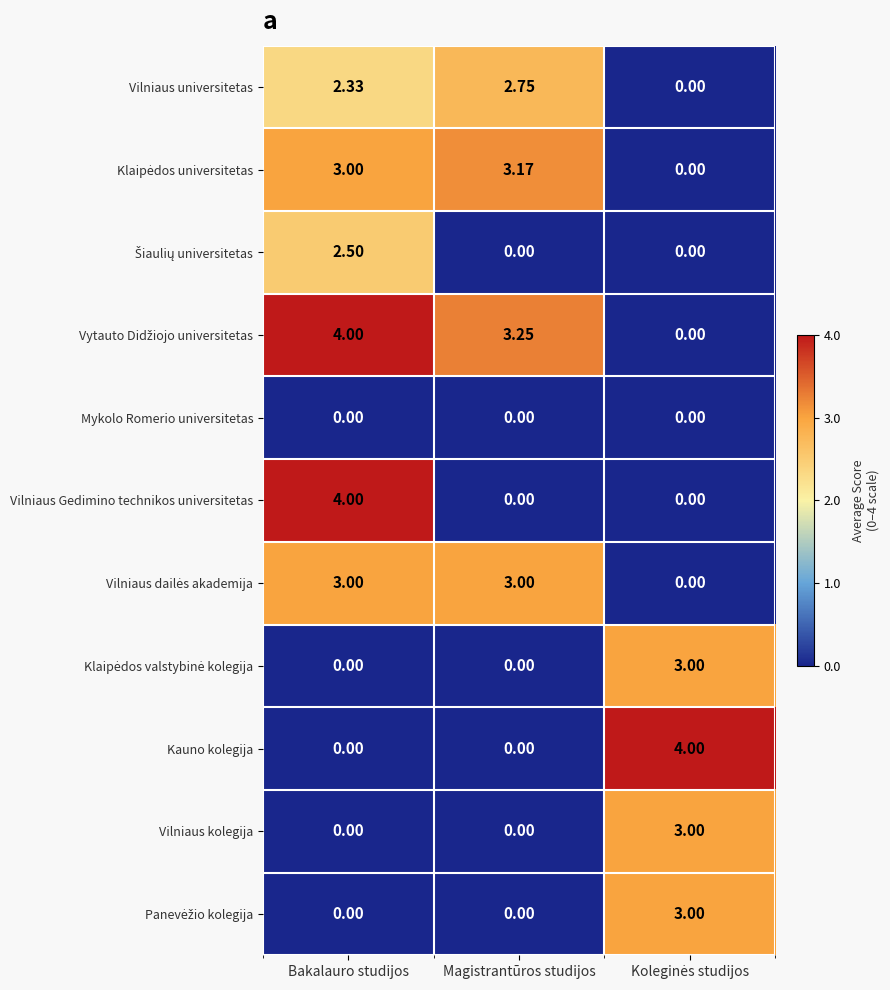

Between Bakalauro studijos and Magistrantūros studijos, which series saw the biggest shift?

Vilniaus Gedimino technikos universitetas